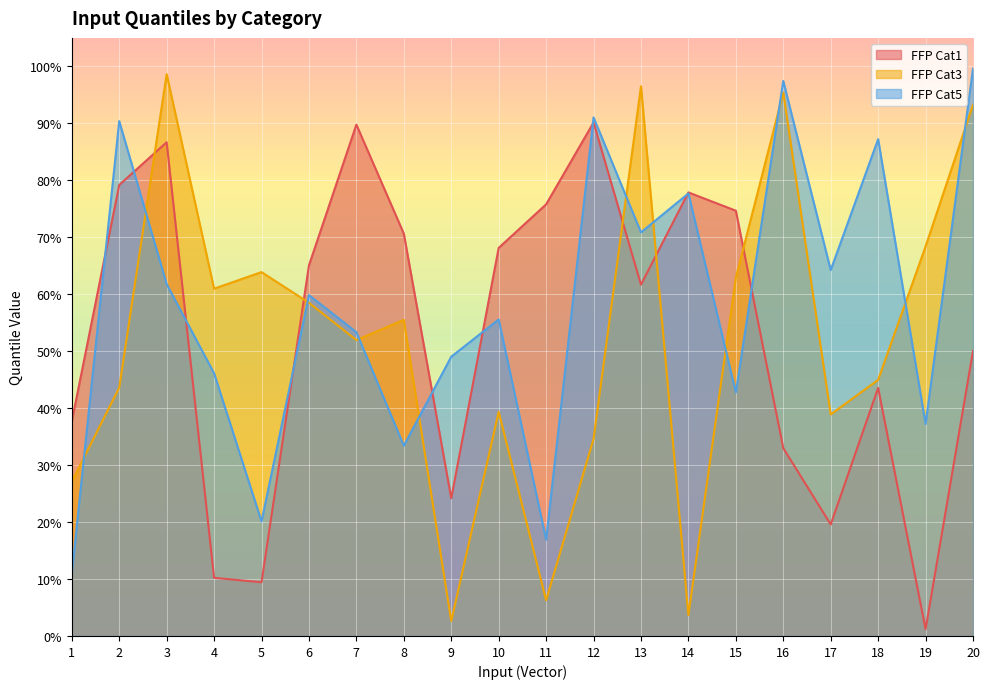

Between 10 and 14, which series saw the biggest shift?

FFP Cat3